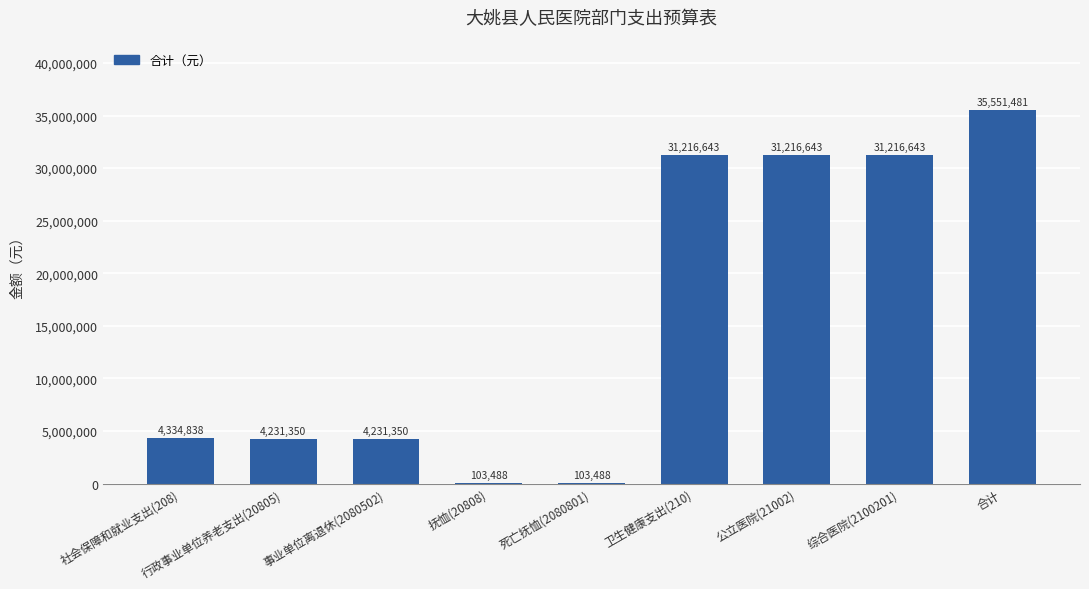

Count the number of categories in the chart.

9